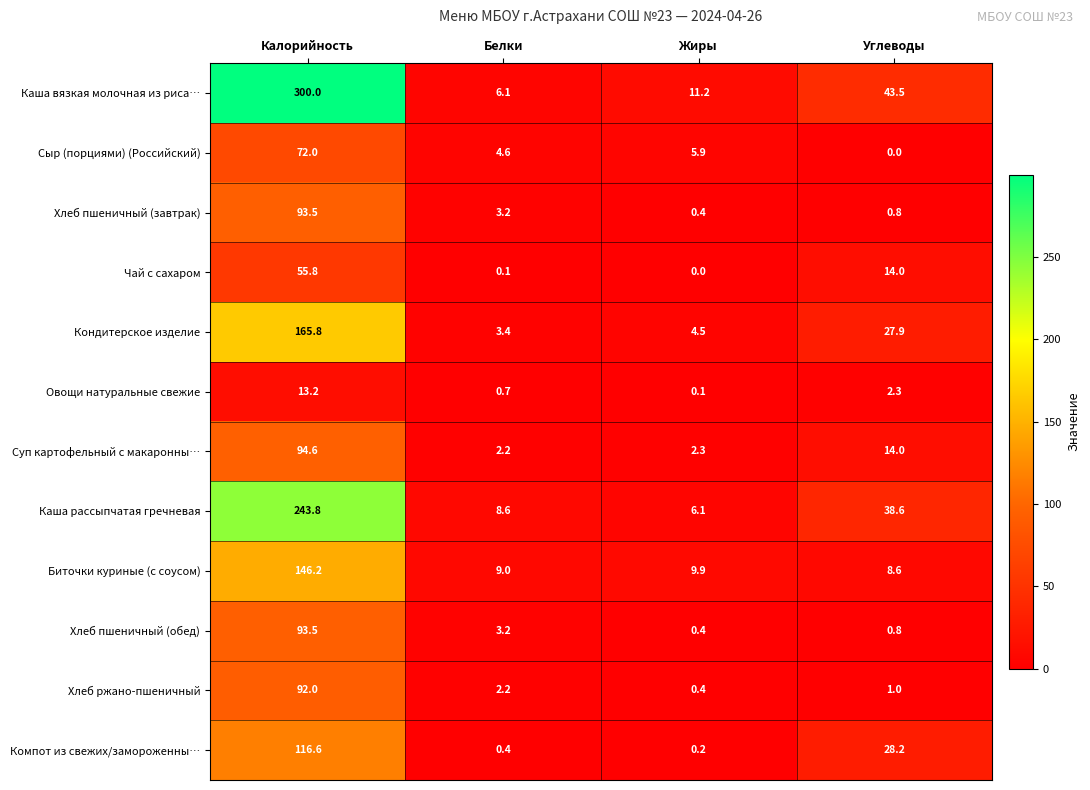

Which series changed the most between Калорийность and Белки?

Каша вязкая молочная из риса…